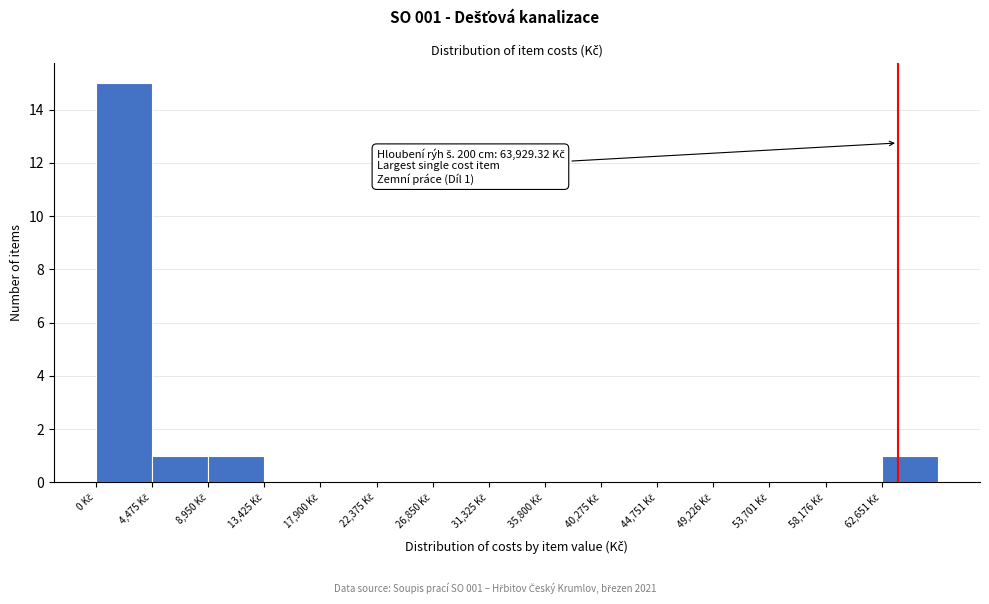

Which range on the x-axis has the tallest bar?

0 to 4500